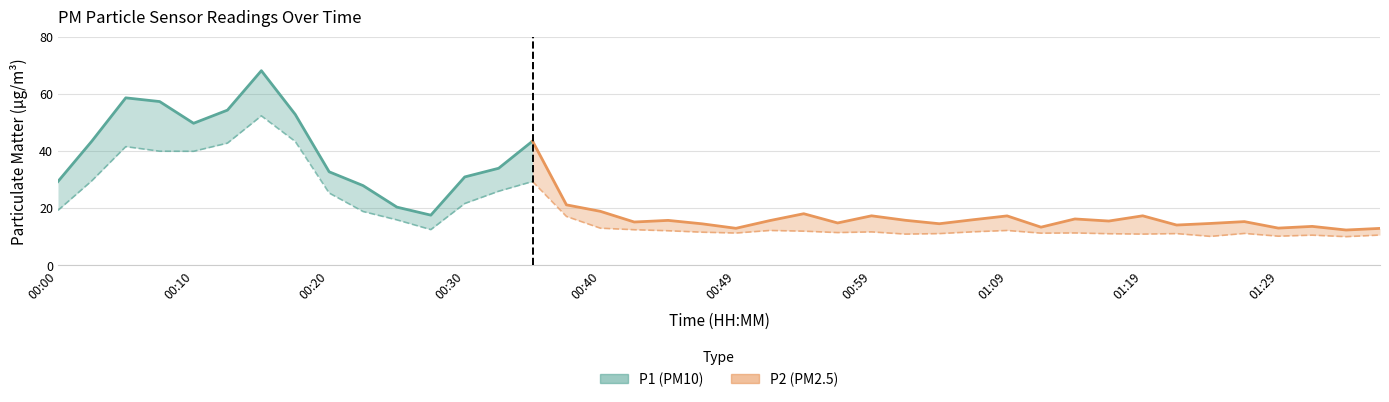

Rank the series by their maximum value, from highest to lowest.

P1, P2